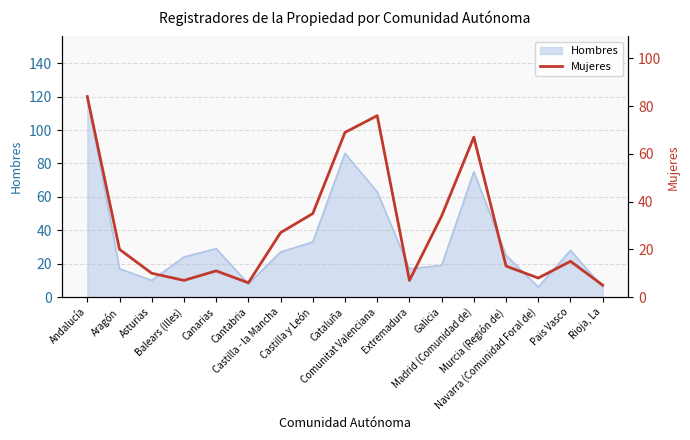

Count the number of categories in the chart.

17